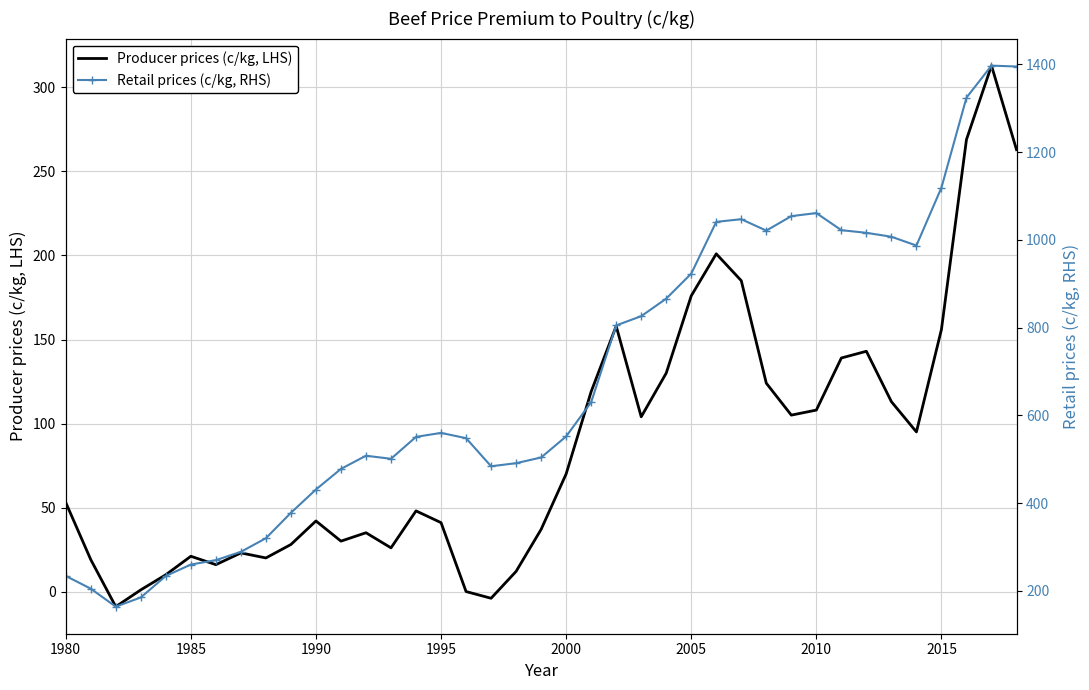

What is the value of the Retail prices (c/kg, RHS) point at the 25th from the left?

866